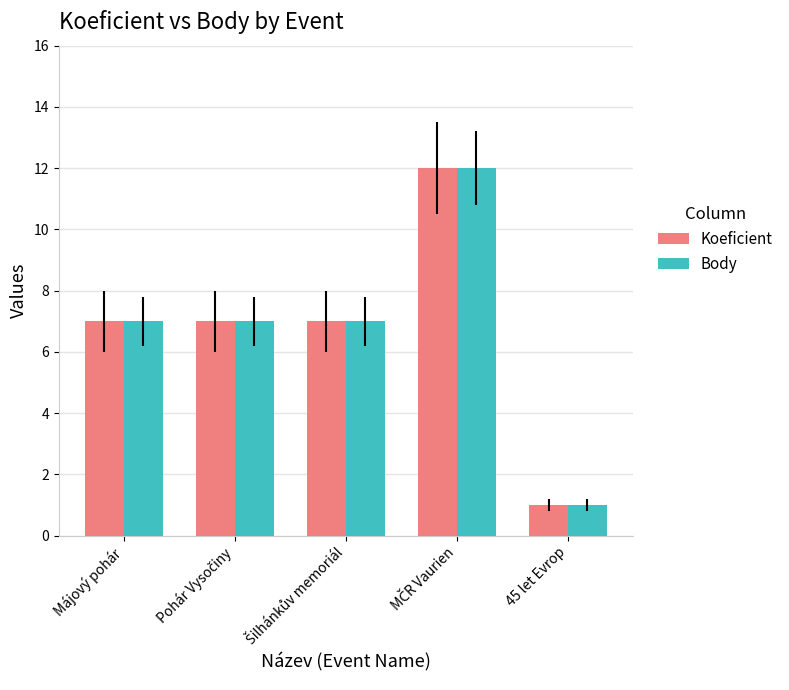

What is the average value of the Koeficient series?

7